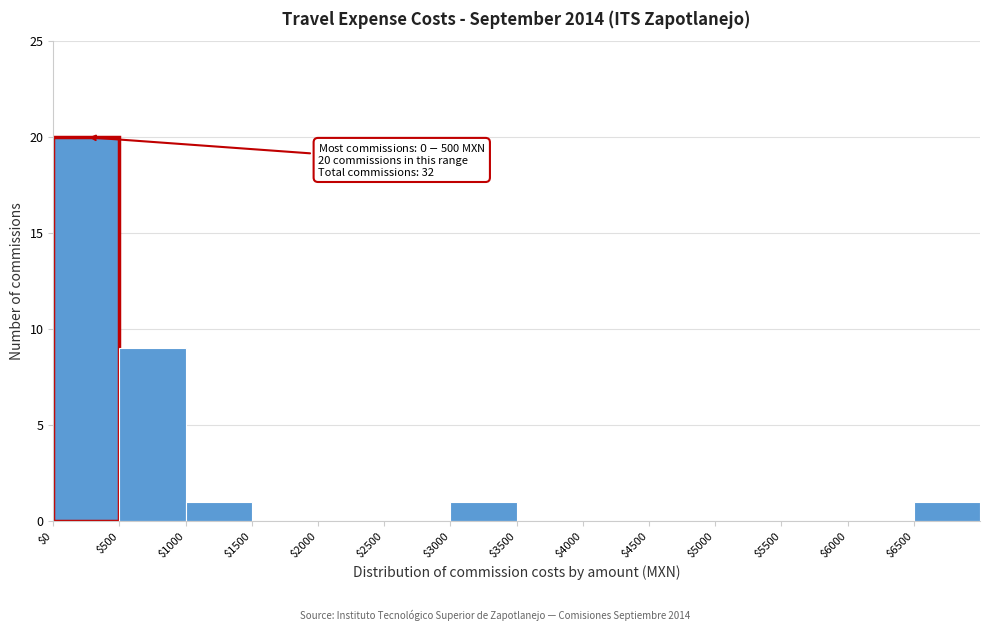

Over which range of the x-axis is the bar tallest?

0 to 500